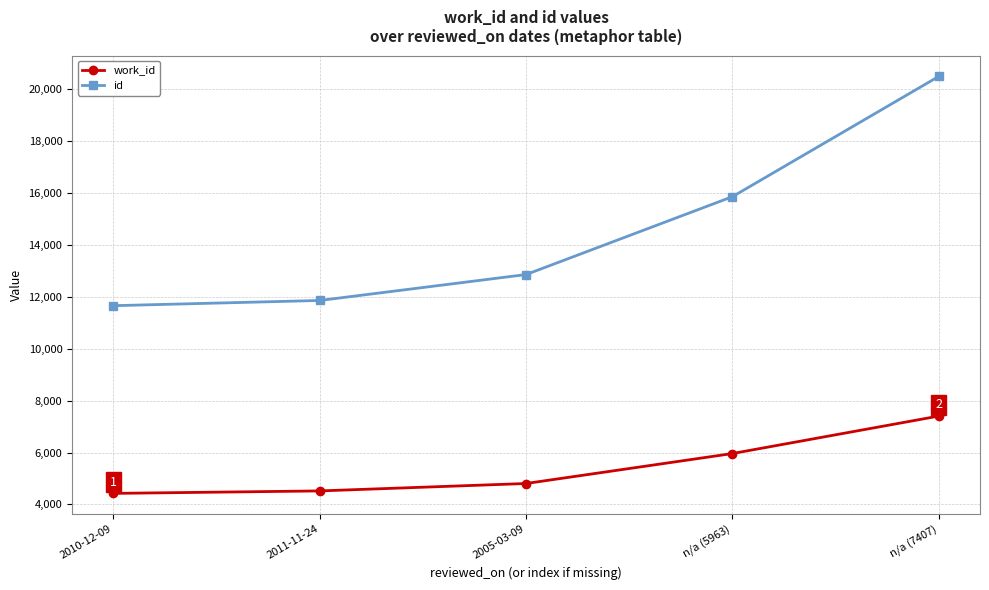

True or false: work_id has more than 0 interior local peaks.

False